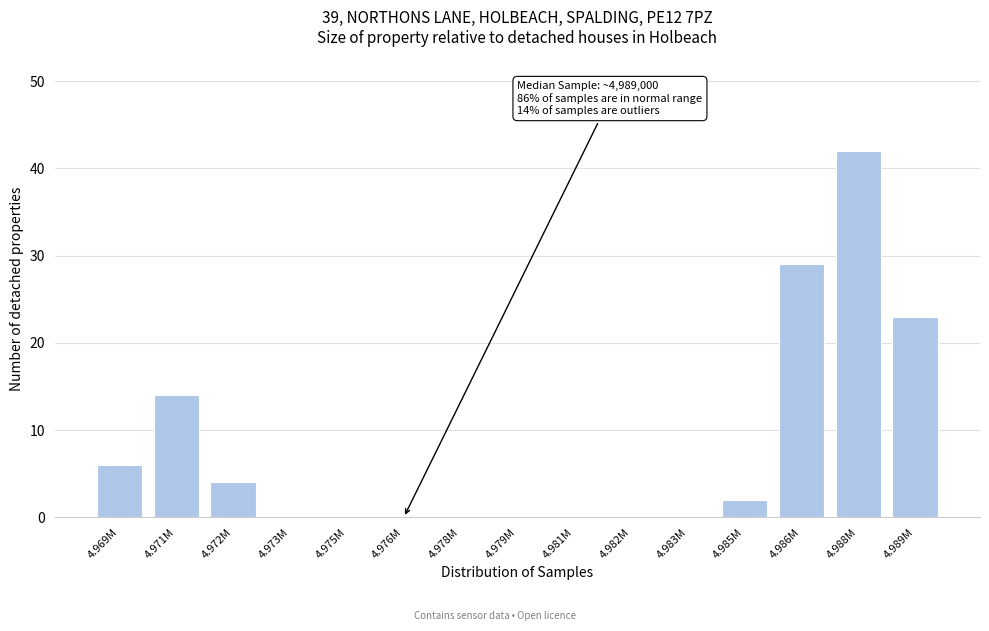

Reading left to right, extract all data points from this chart.

4.969M=6	4.971M=14	4.972M=4	4.973M=0	4.975M=0	4.976M=0	4.978M=0	4.979M=0	4.981M=0	4.982M=0	4.983M=0	4.985M=2	4.986M=29	4.988M=42	4.989M=23